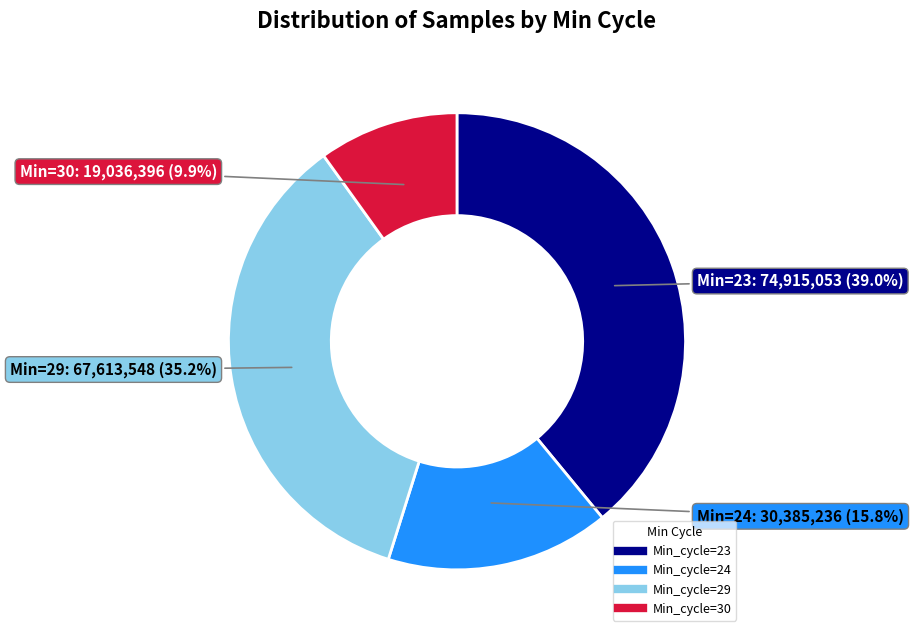

Does any single category account for the majority?

No